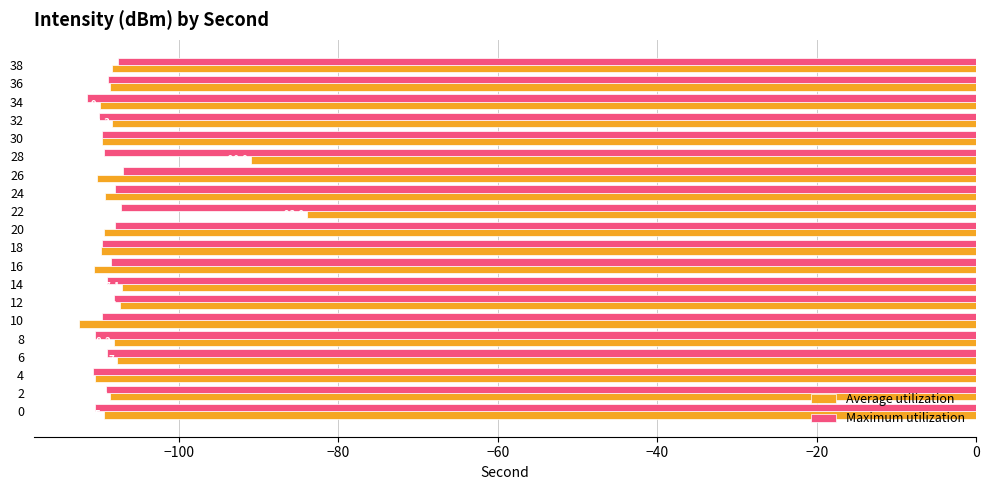

Where is Maximum utilization nearest to the value -109?

6